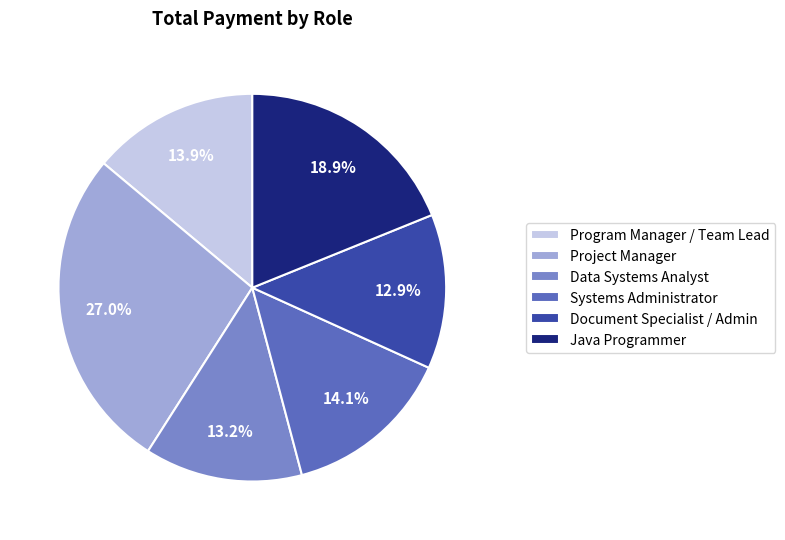

Count the number of slices in the pie.

6